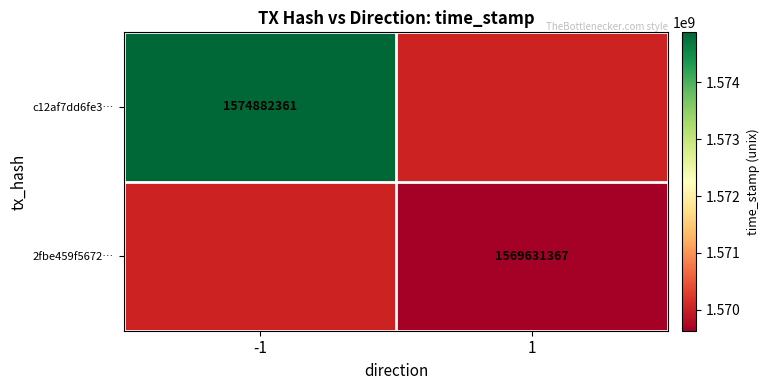

Count the number of categories in the chart.

2